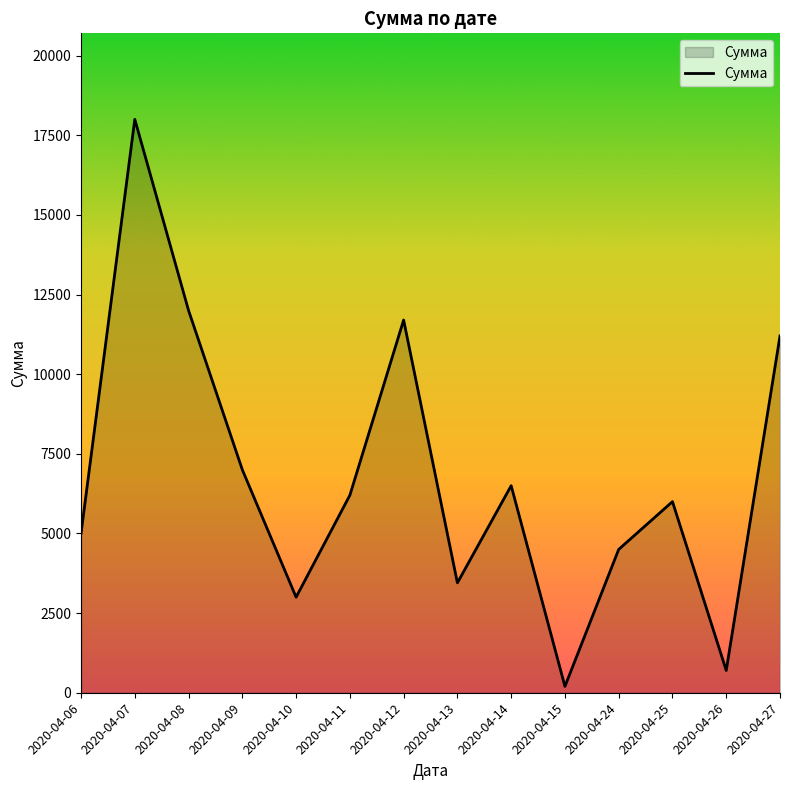

How many interior local valleys (lower than both neighbors) does the data have?

4